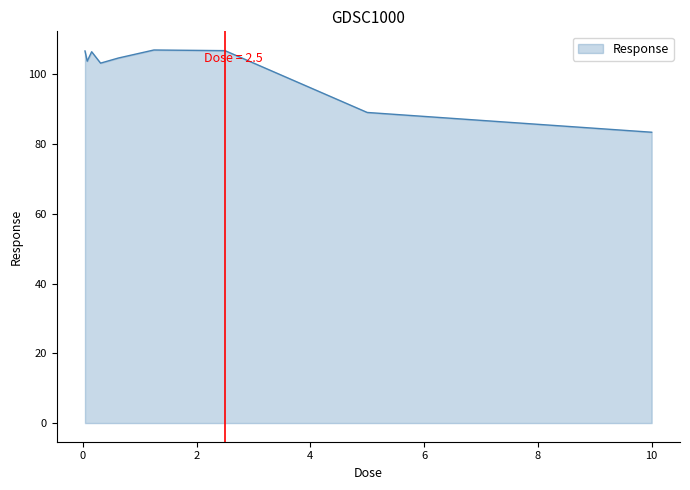

What is the sum of all values?

911.1